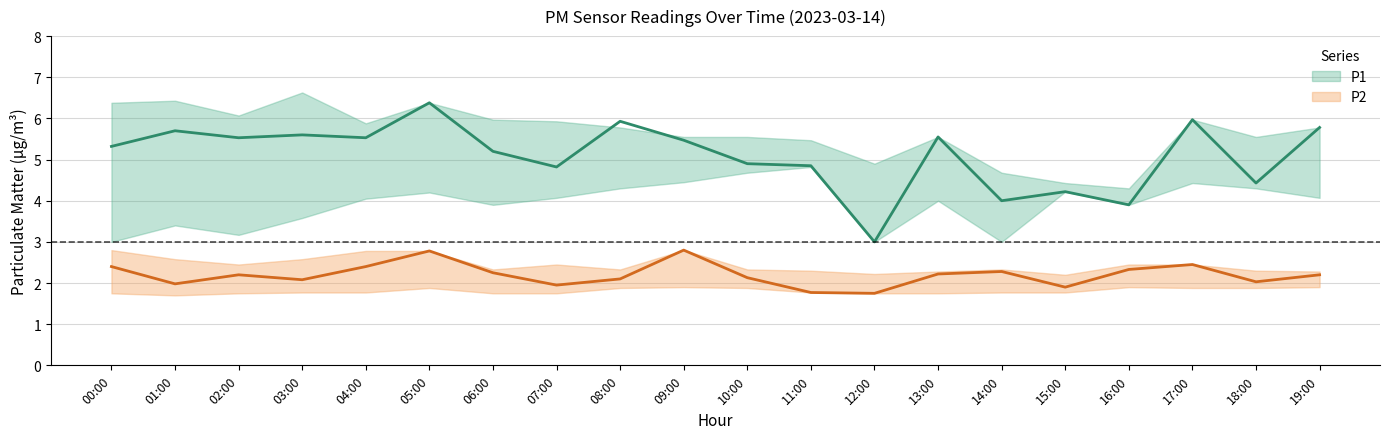

What is the label of the 4th point from the right?

16:00